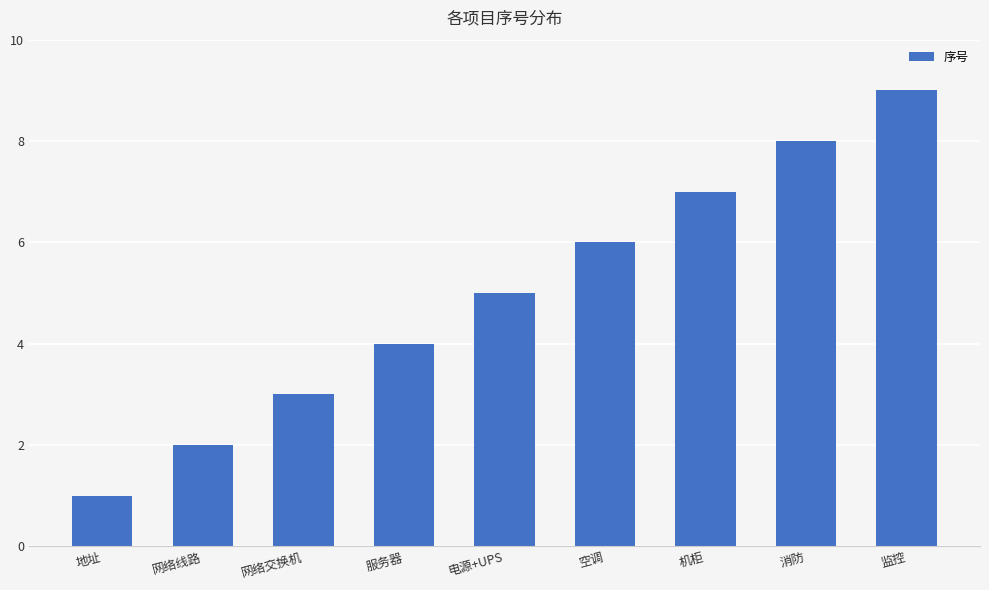

List the labels in order of value, largest first.

监控, 消防, 机柜, 空调, 电源+UPS, 服务器, 网络交换机, 网络线路, 地址